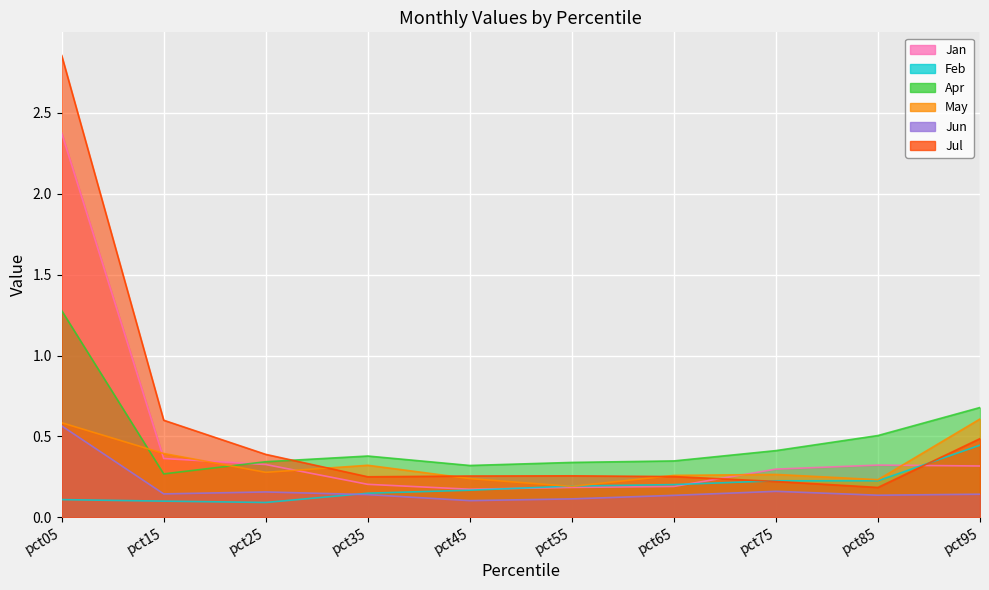

How many May values are between 0 and 1?

10